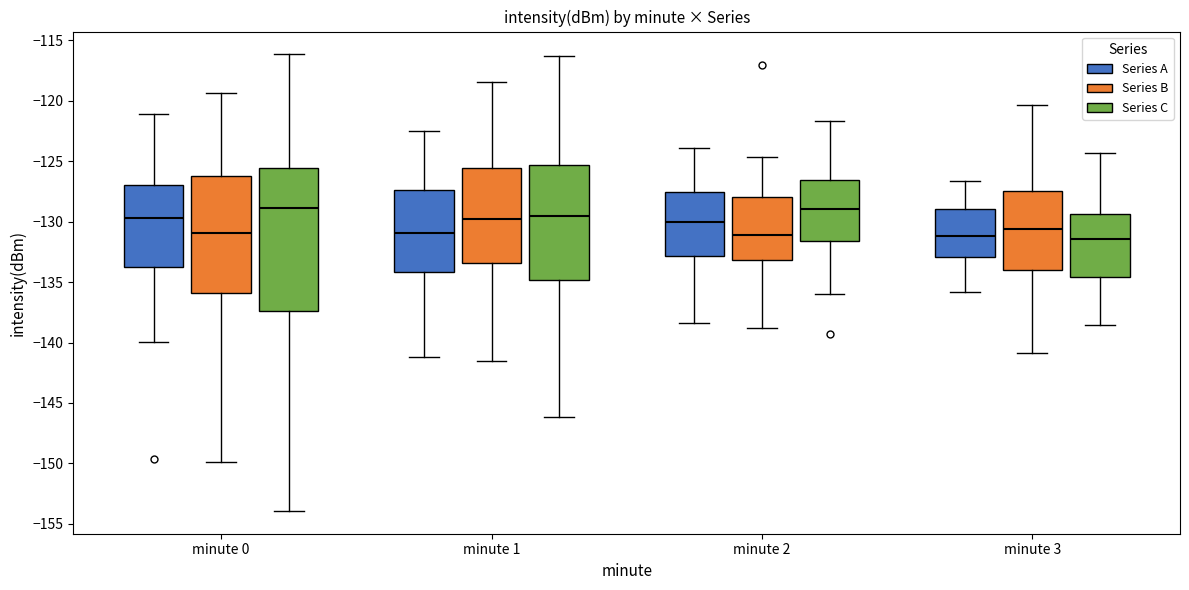

Reading left to right, transcribe this box plot: for each box, give where its median line is, the range the box spans, and where its two whiskers end, as read against the y-axis. The values are not printed on the chart, so give them approximately, as read against the axis.

minute 0 (Series A): median -129.5, box -133.5 to -127.0, whiskers -140.0 to -121.0
minute 0 (Series B): median -131.0, box -136.0 to -126.5, whiskers -150.0 to -119.5
minute 0 (Series C): median -129.0, box -137.5 to -125.5, whiskers -154.0 to -116.0
minute 1 (Series A): median -131.0, box -134.0 to -127.5, whiskers -141.0 to -122.5
minute 1 (Series B): median -130.0, box -133.5 to -125.5, whiskers -141.5 to -118.5
minute 1 (Series C): median -129.5, box -135.0 to -125.5, whiskers -146.0 to -116.5
minute 2 (Series A): median -130.0, box -133.0 to -127.5, whiskers -138.5 to -124.0
minute 2 (Series B): median -131.0, box -133.0 to -128.0, whiskers -139.0 to -124.5
minute 2 (Series C): median -129.0, box -131.5 to -126.5, whiskers -136.0 to -121.5
minute 3 (Series A): median -131.0, box -133.0 to -129.0, whiskers -136.0 to -126.5
minute 3 (Series B): median -130.5, box -134.0 to -127.5, whiskers -141.0 to -120.5
minute 3 (Series C): median -131.5, box -134.5 to -129.5, whiskers -138.5 to -124.5